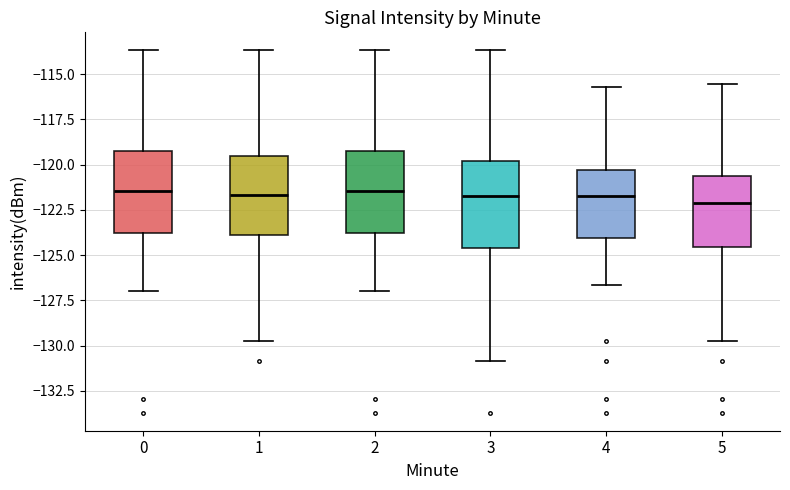

Reading left to right, transcribe this box plot: for each box, give where its median line is, the range the box spans, and where its two whiskers end, as read against the y-axis. The values are not printed on the chart, so give them approximately, as read against the axis.

0: median -121.5, box -124.0 to -119.5, whiskers -127.0 to -113.5
1: median -121.5, box -124.0 to -119.5, whiskers -130.0 to -113.5
2: median -121.5, box -124.0 to -119.5, whiskers -127.0 to -113.5
3: median -121.5, box -124.5 to -120.0, whiskers -131.0 to -113.5
4: median -121.5, box -124.0 to -120.5, whiskers -126.5 to -115.5
5: median -122.0, box -124.5 to -120.5, whiskers -130.0 to -115.5